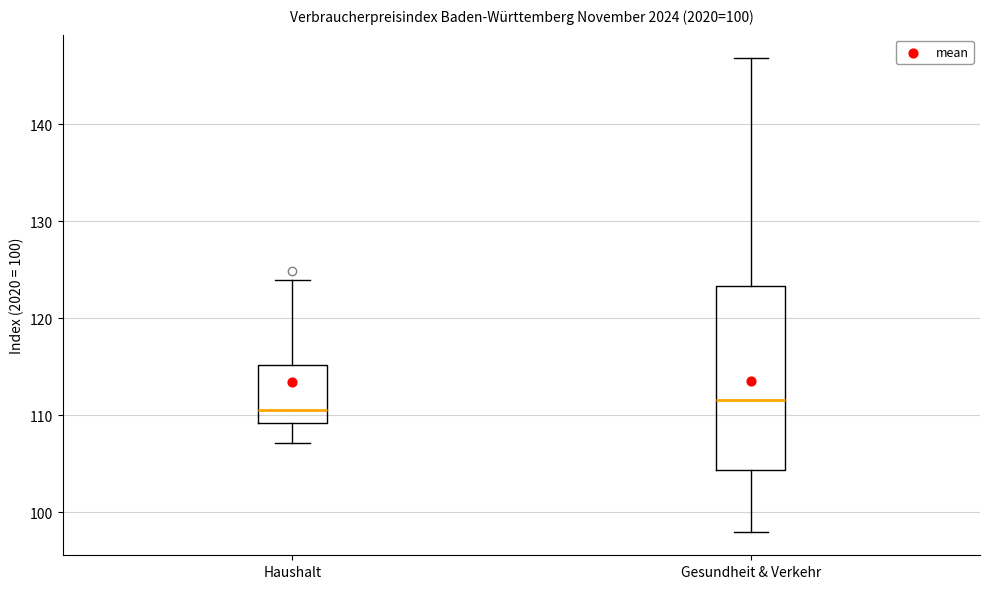

Which box has the lowest median line?

Haushalt